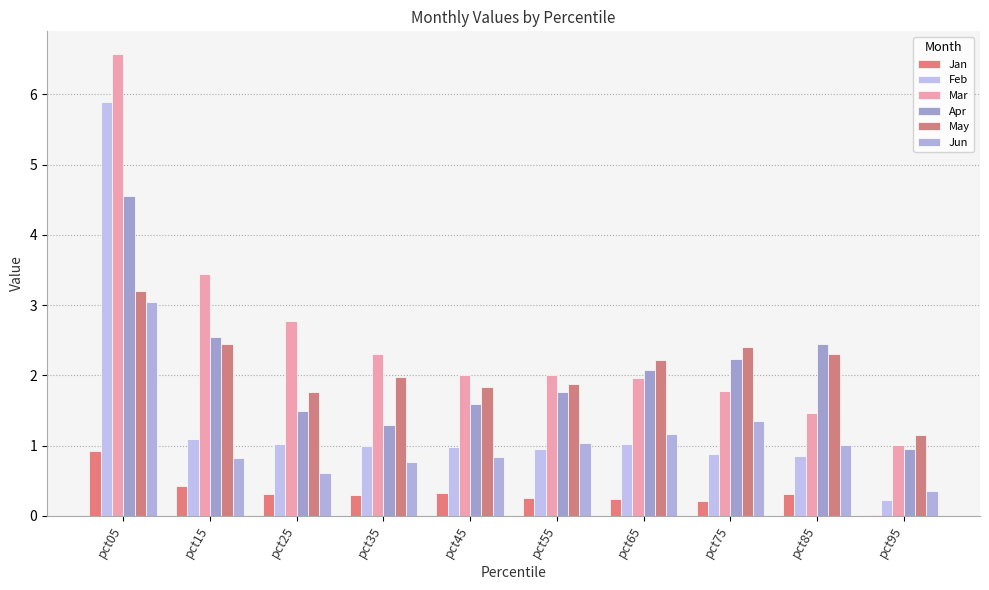

At which label is Jan closest to 0?

pct95